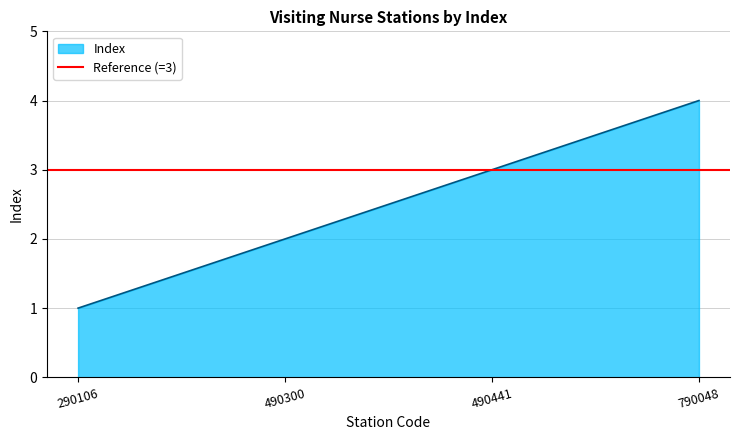

Is it true that the value at 290106 is 0?

False